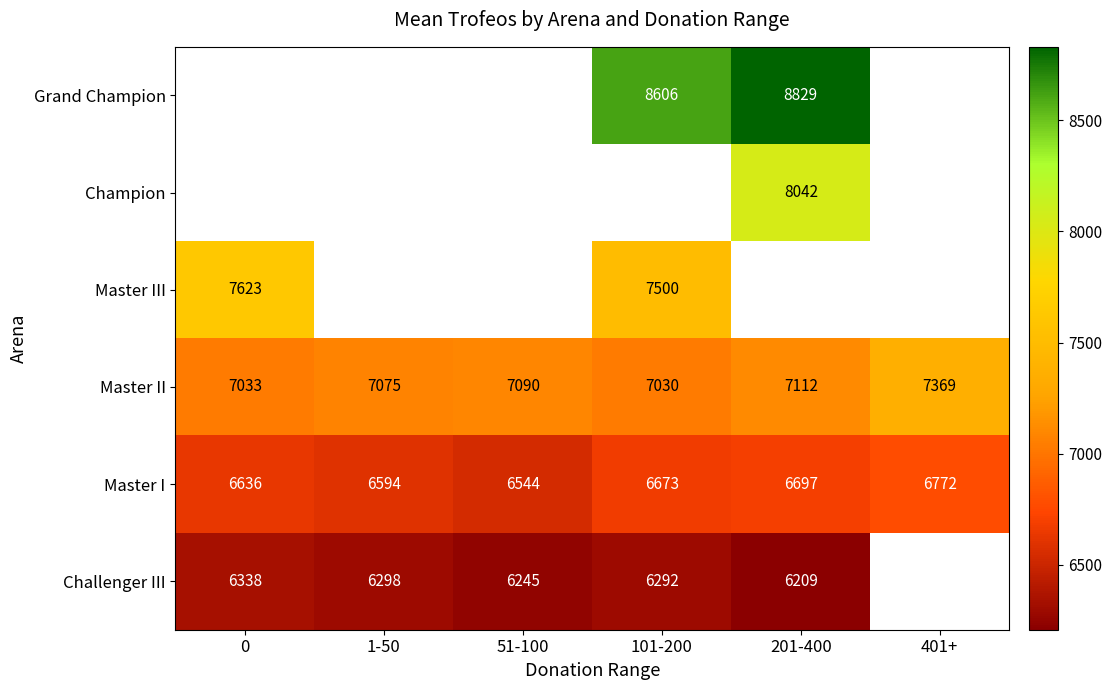

How many Master I values are between 6594 and 6697?

4